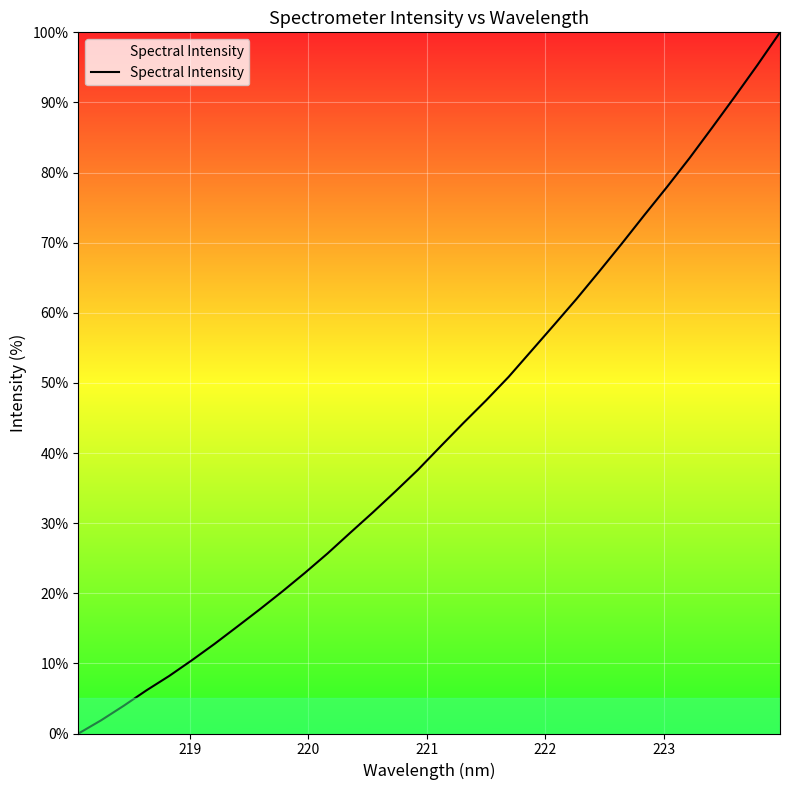

What is the maximum value shown in the chart?

100.0